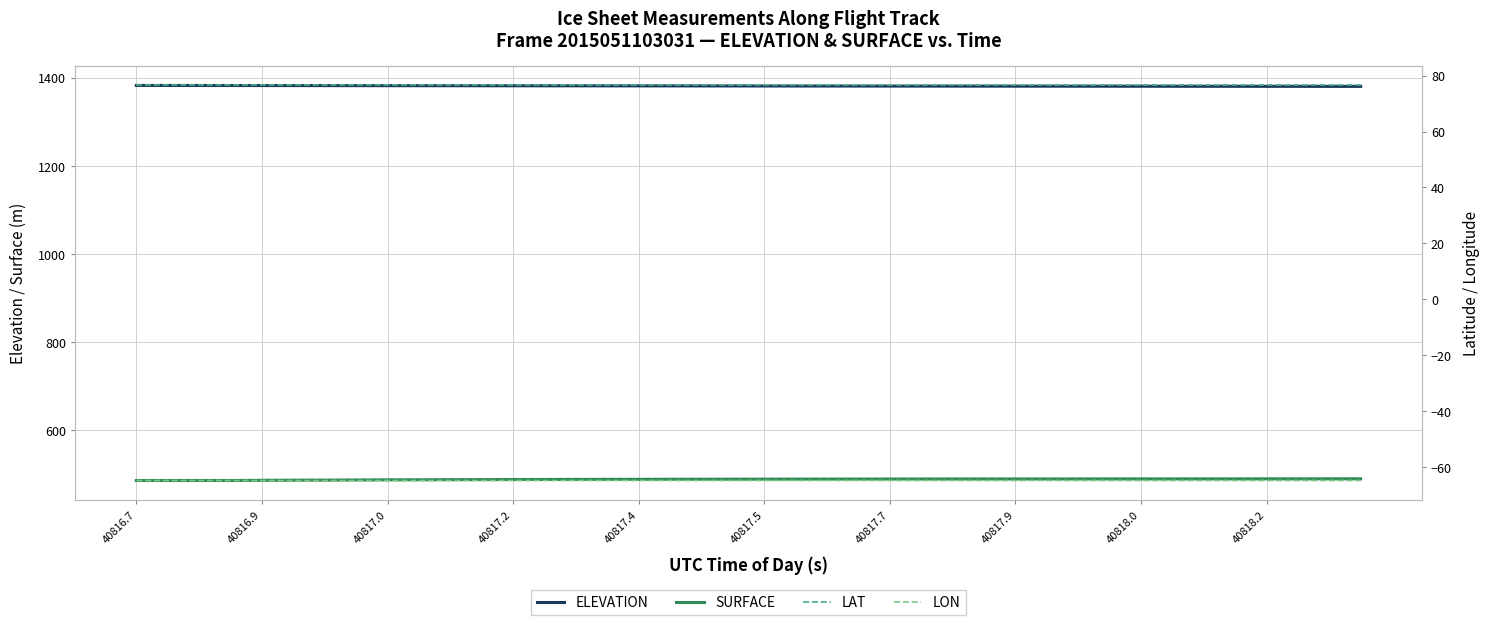

What is the sum of all ELEVATION values?

55247.7